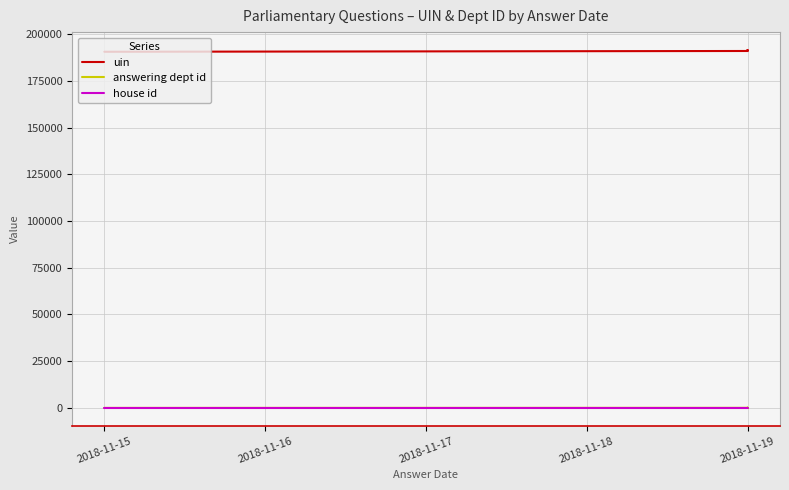

What are all the series names shown in the legend?

uin, answering dept id, house id